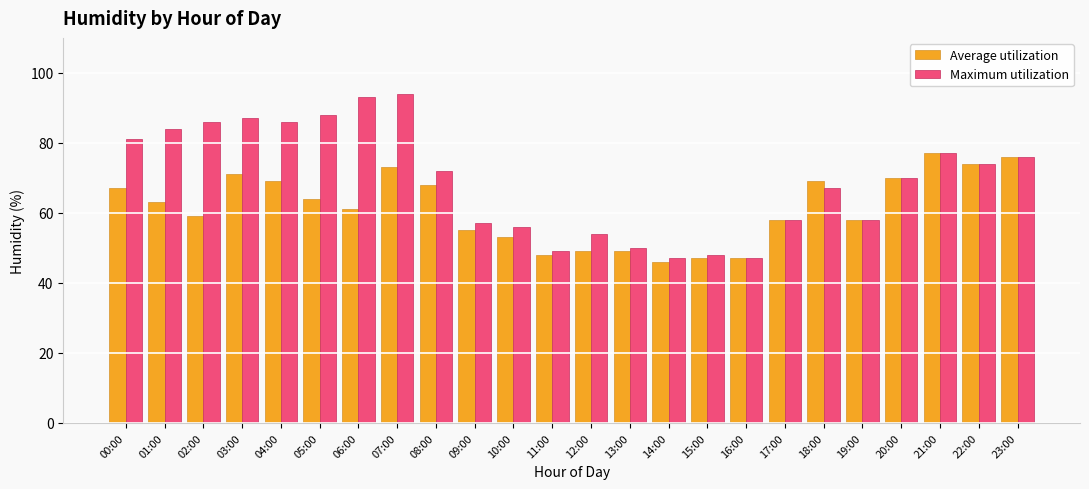

What is the total value across all series at 01:00?

147